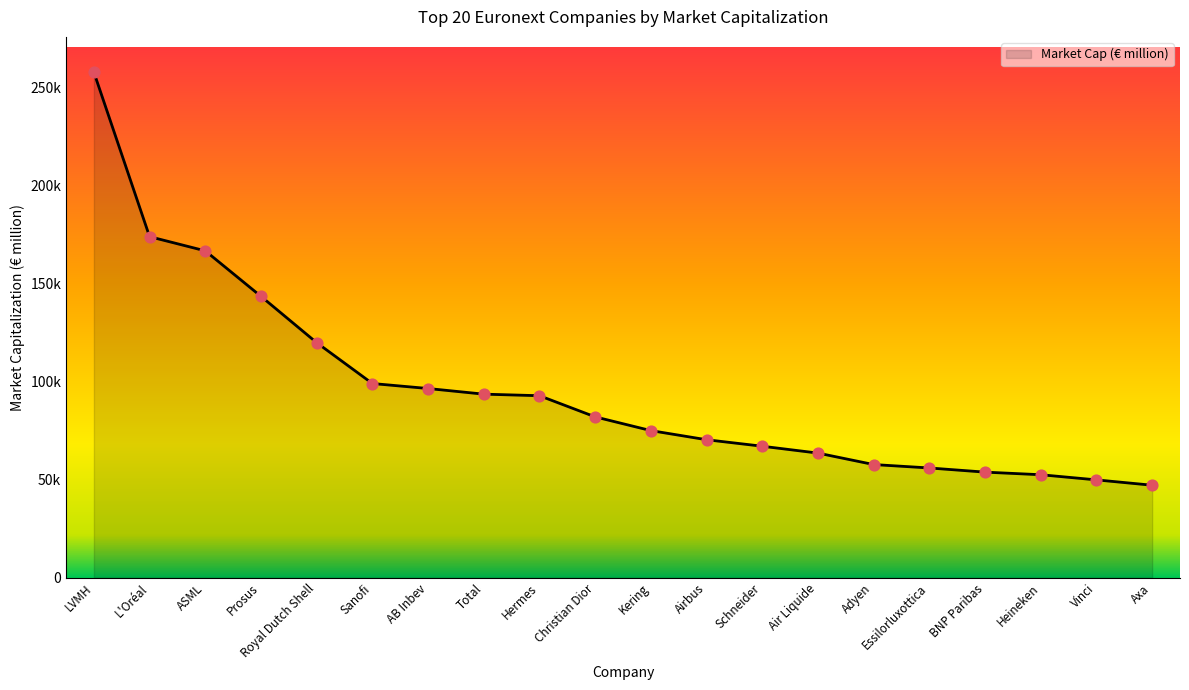

Is this an area chart (filled region under the line)?

Yes